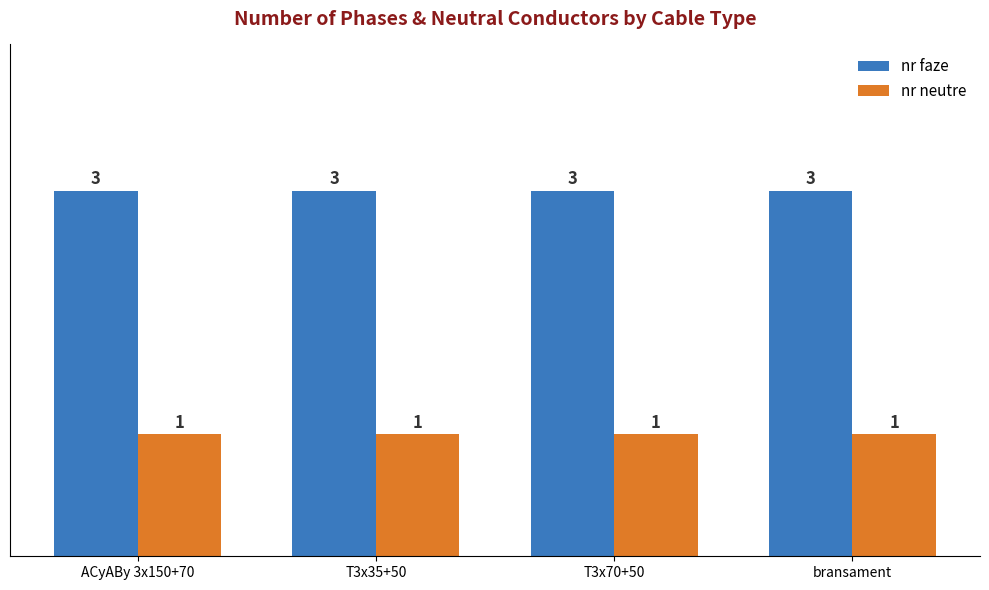

What is the approximate value of nr faze at bransament?

3